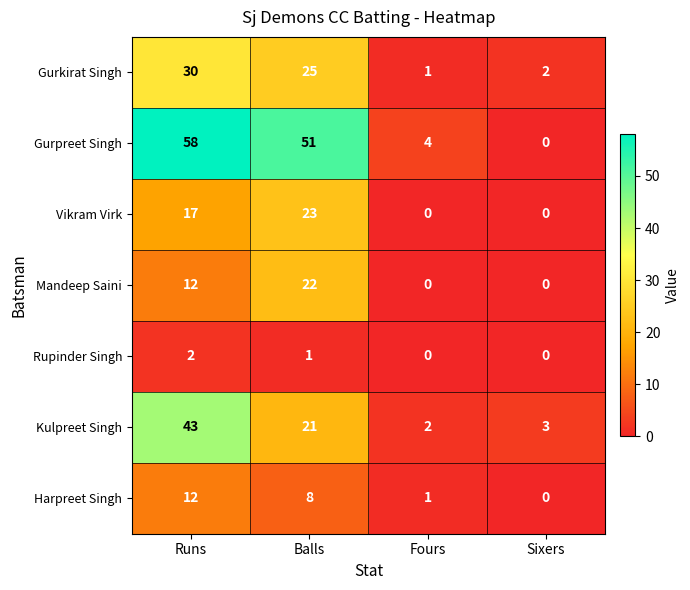

Reading right to left, transcribe all the data shown in this chart.

Gurkirat Singh: 2	1	25	30
Gurpreet Singh: 0	4	51	58
Vikram Virk: 0	0	23	17
Mandeep Saini: 0	0	22	12
Rupinder Singh: 0	0	1	2
Kulpreet Singh: 3	2	21	43
Harpreet Singh: 0	1	8	12